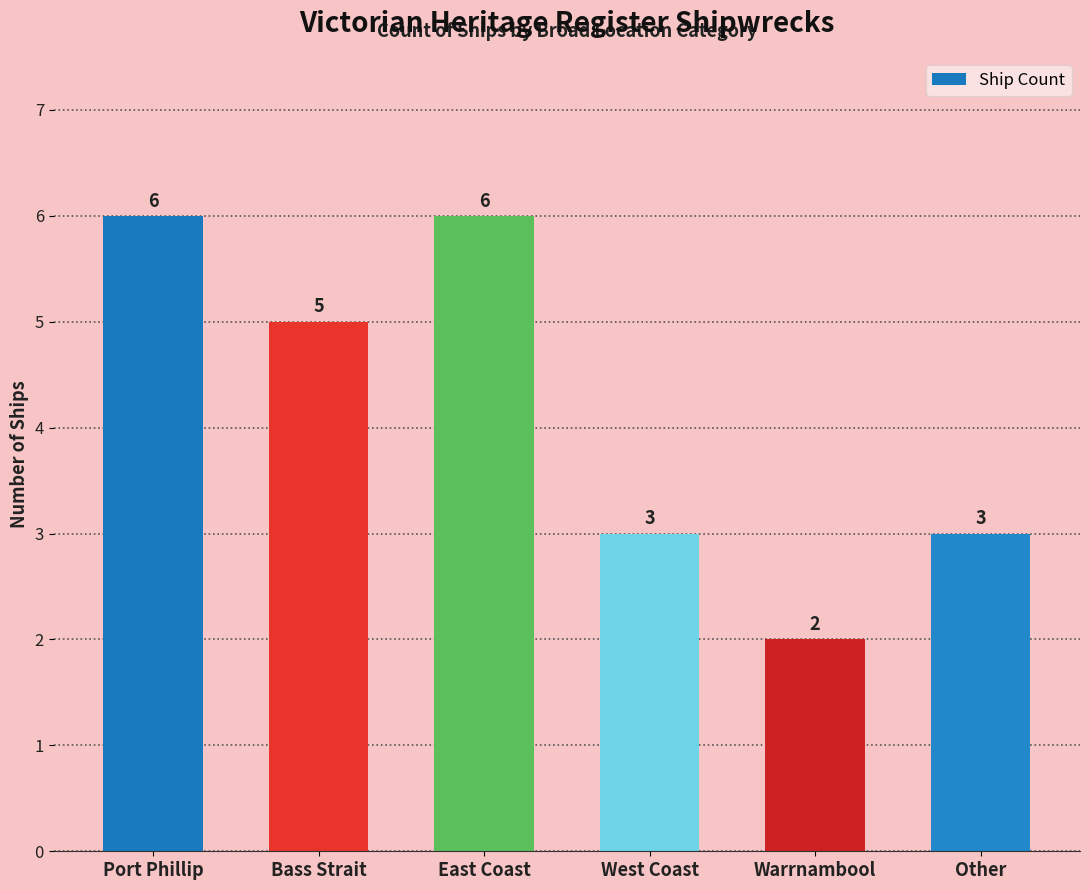

Reading left to right, extract all data points from this chart.

Port Phillip=6	Bass Strait=5	East Coast=6	West Coast=3	Warrnambool=2	Other=3